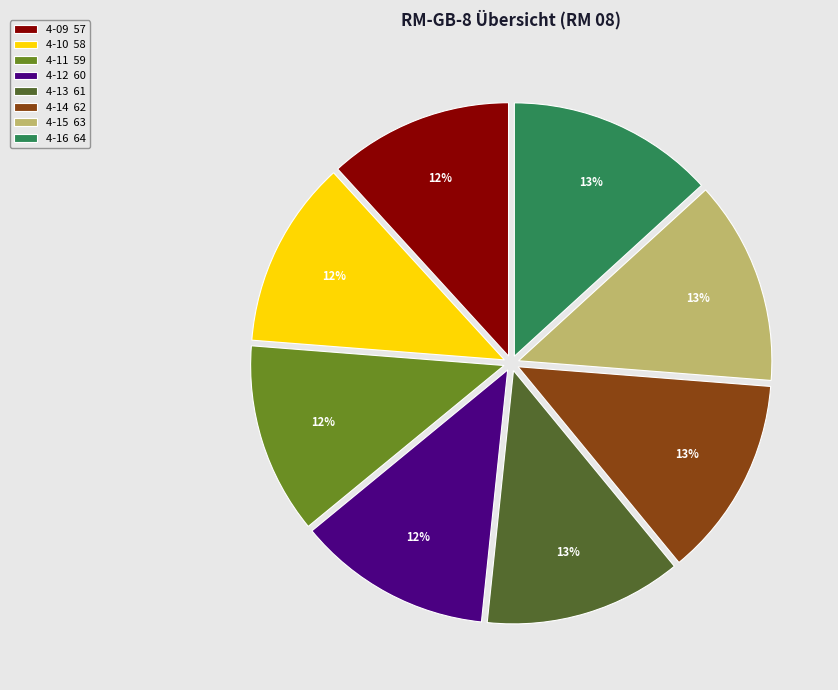

What percentage is the 4-15 63 slice, to the nearest percent?

13%